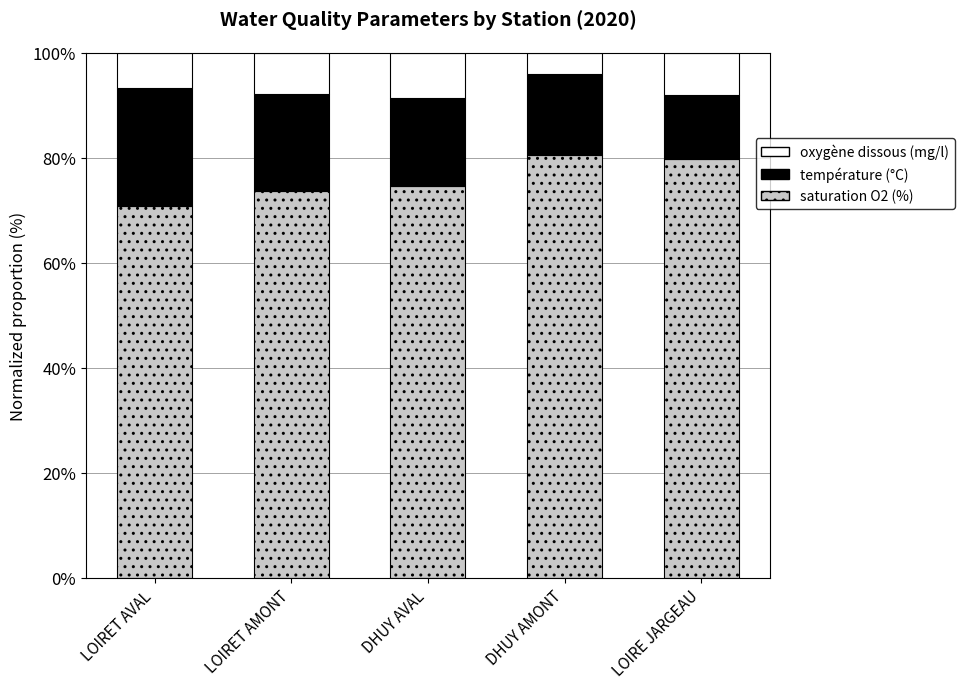

What is the total value across all series at LOIRET AVAL?

100.0